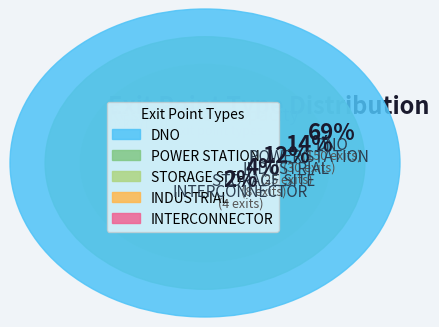

Which slice is the largest?

DNO